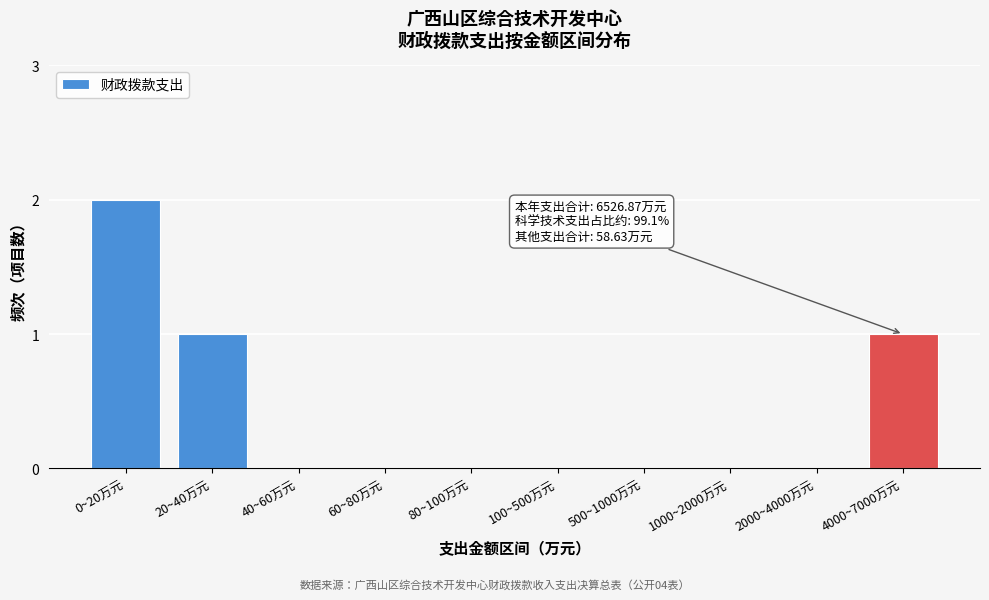

Reading left to right, transcribe all the data shown in this chart.

0~20万元=2	20~40万元=1	40~60万元=0	60~80万元=0	80~100万元=0	100~500万元=0	500~1000万元=0	1000~2000万元=0	2000~4000万元=0	4000~7000万元=1